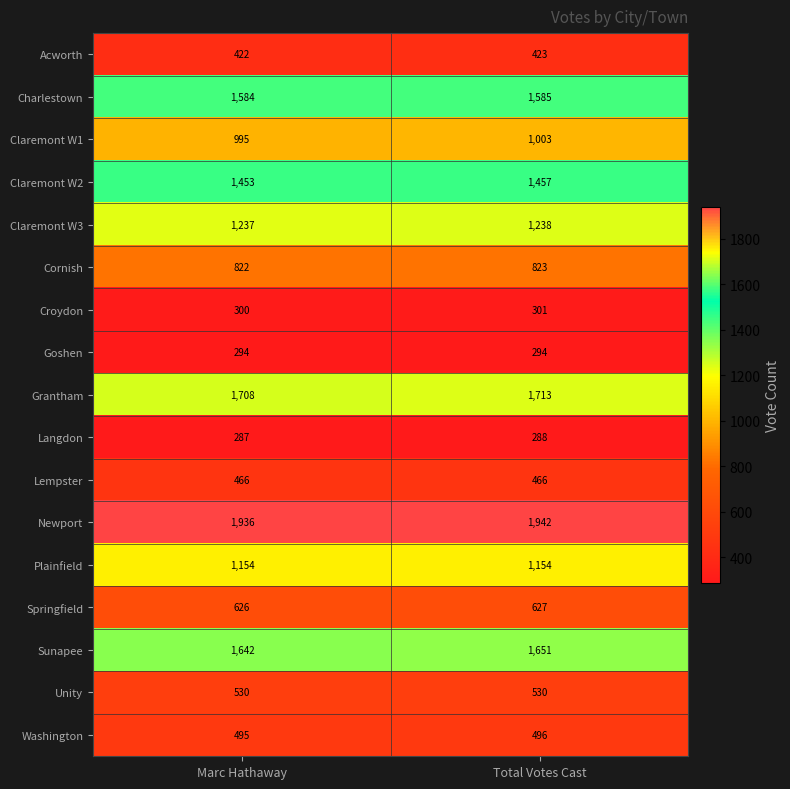

Which category has the highest value across all series?

Total Votes Cast